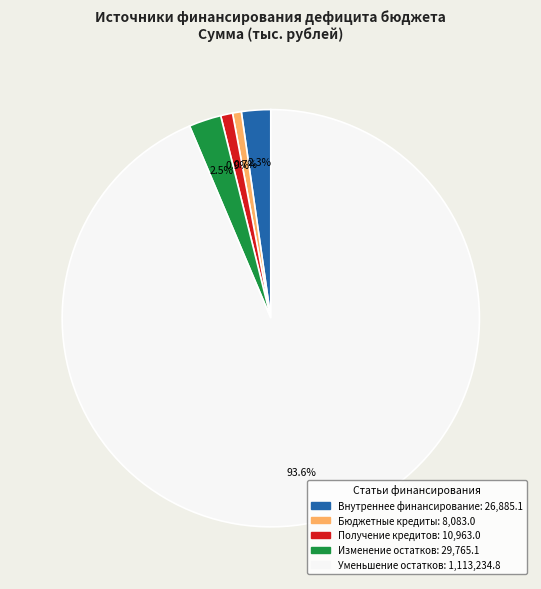

Is there a majority slice in this chart?

Yes